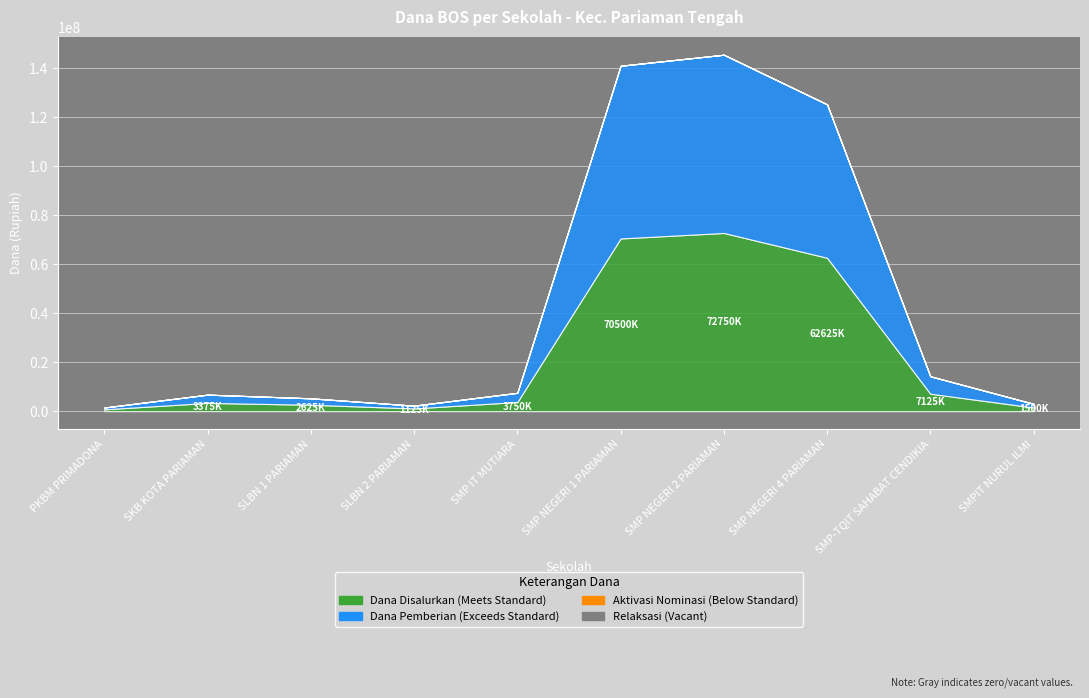

True or false: Dana Pemberian and Pemberian Aktivasi Nominasi cross at least once.

False